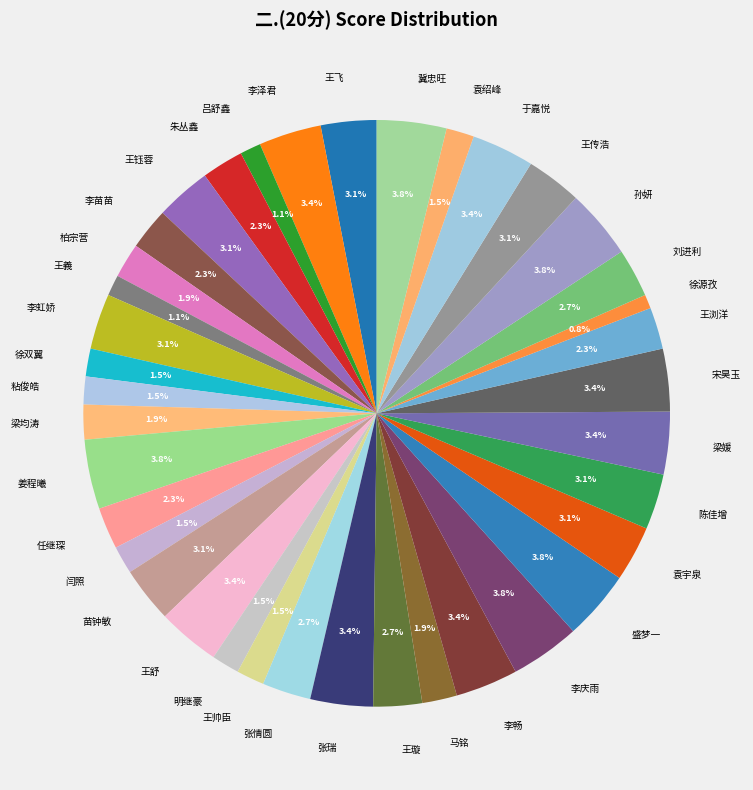

To the nearest percent, what is the difference between the 孙妍 and 梁均涛 slice percentages?

2%